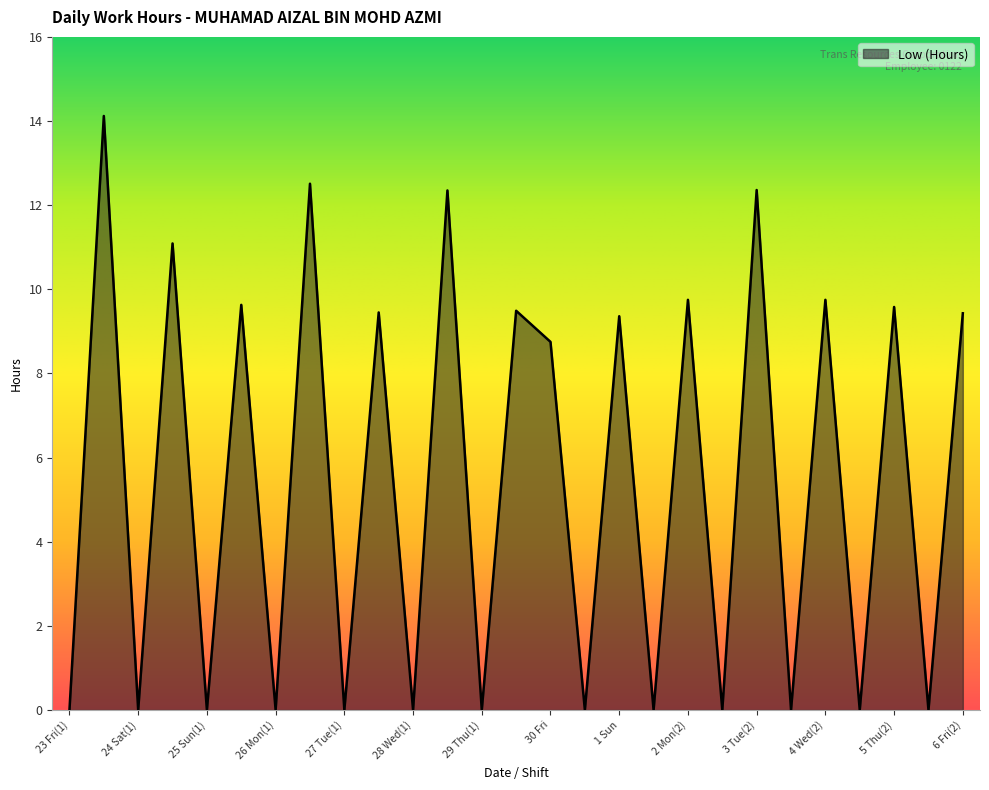

What is the greatest value displayed?

14.1